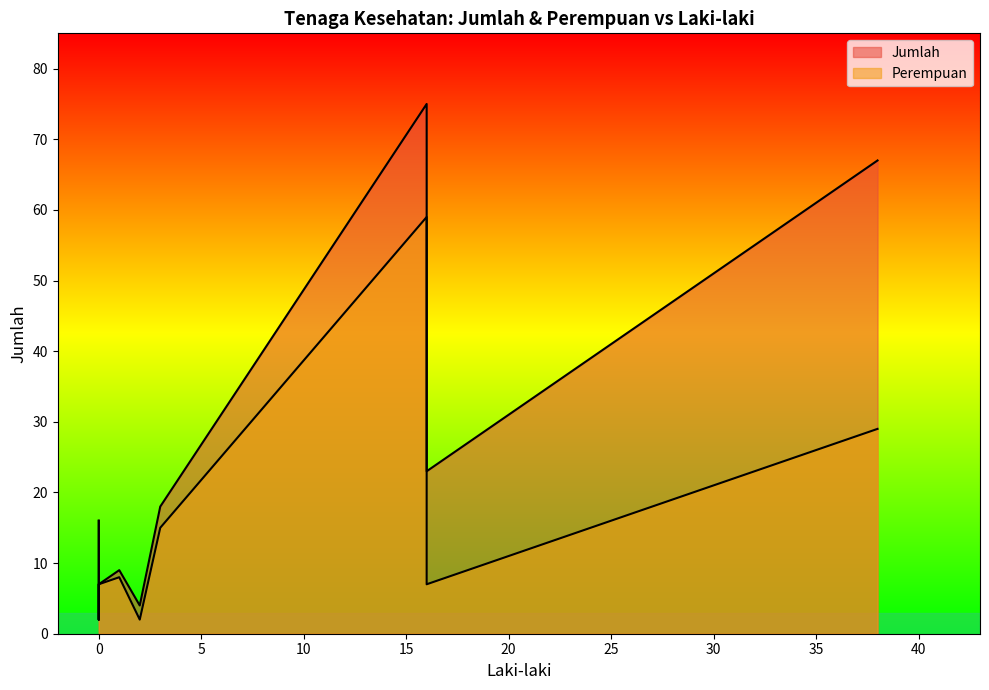

What is the highest value of the Perempuan series?

59